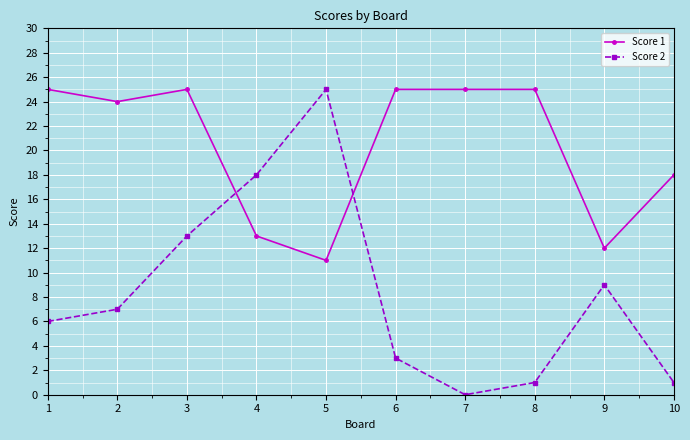

Reading right to left, list all the values displayed in this chart.

Score 1: 10=18	9=12	8=25	7=25	6=25	5=11	4=13	3=25	2=24	1=25
Score 2: 10=1	9=9	8=1	7=0	6=3	5=25	4=18	3=13	2=7	1=6